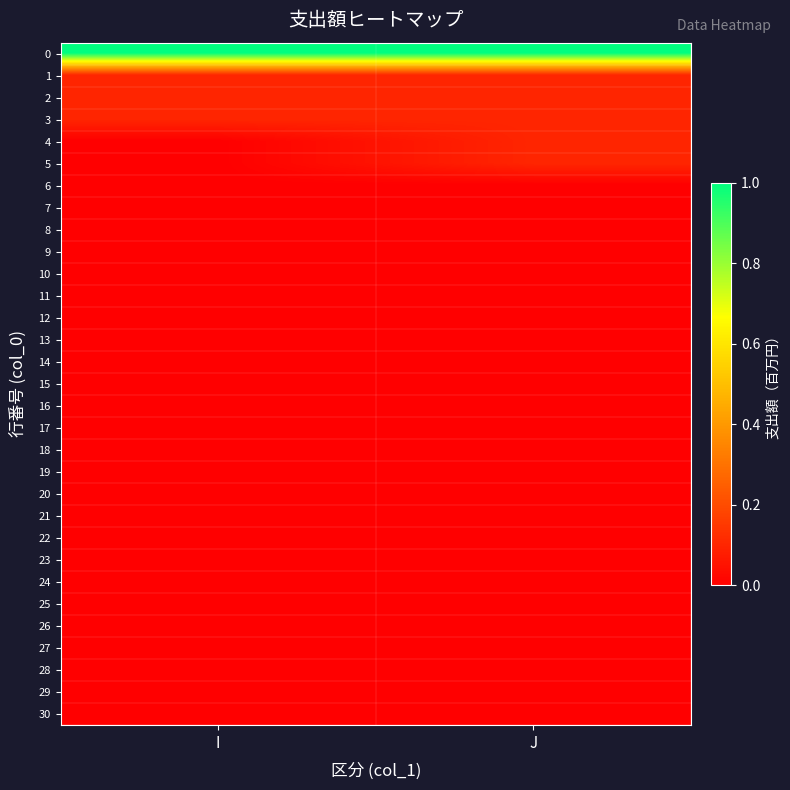

Reading right to left, extract all data points from this chart.

0: J=1.0	I=1.0
1: J=0.1	I=0.1
2: J=0.1	I=0.1
3: J=0.1	I=0.1
4: J=0.1	I=0.0
5: J=0.1	I=0.0
6: J=0.0	I=0.0
7: J=0.0	I=0.0
8: J=0.0	I=0.0
9: J=0.0	I=0.0
10: J=0.0	I=0.0
11: J=0.0	I=0.0
12: J=0.0	I=0.0
13: J=0.0	I=0.0
14: J=0.0	I=0.0
15: J=0.0	I=0.0
16: J=0.0	I=0.0
17: J=0.0	I=0.0
18: J=0.0	I=0.0
19: J=0.0	I=0.0
20: J=0.0	I=0.0
21: J=0.0	I=0.0
22: J=0.0	I=0.0
23: J=0.0	I=0.0
24: J=0.0	I=0.0
25: J=0.0	I=0.0
26: J=0.0	I=0.0
27: J=0.0	I=0.0
28: J=0.0	I=0.0
29: J=0.0	I=0.0
30: J=0.0	I=0.0